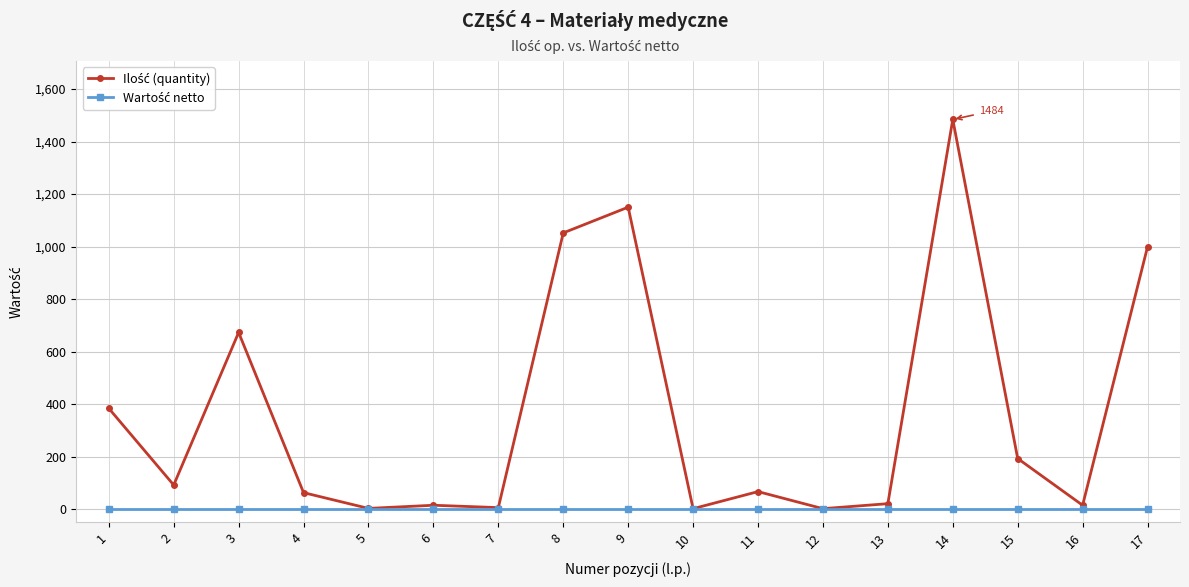

At which category is the sum across all series the highest?

14